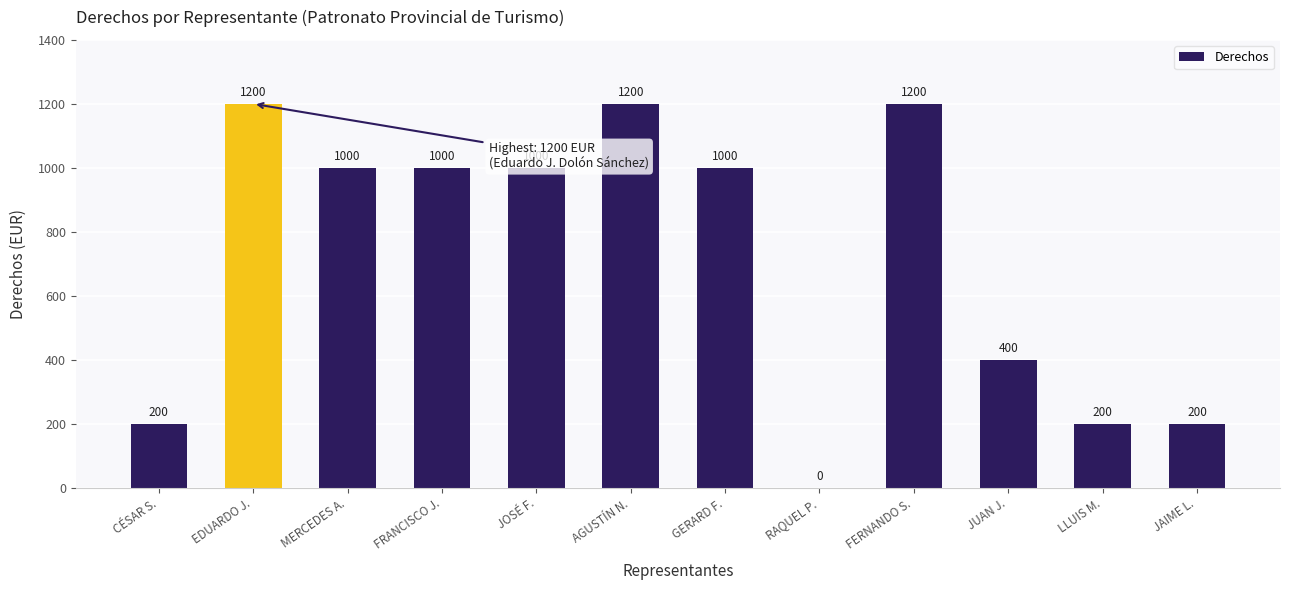

The value at MERCEDES A. is 1326. True or false?

False